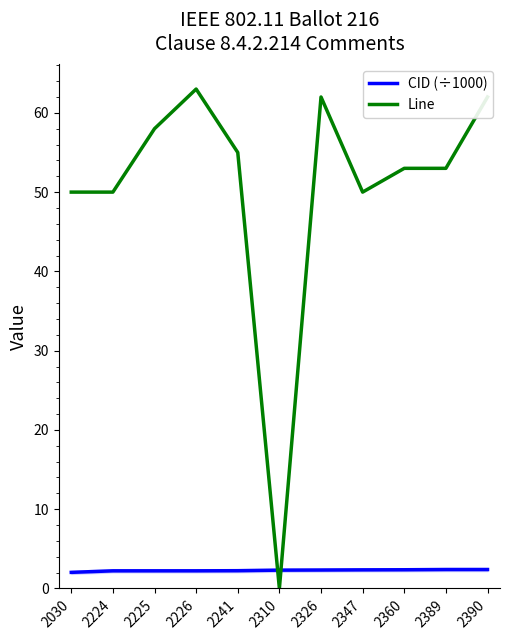

Which series has the largest range (max minus min)?

Line